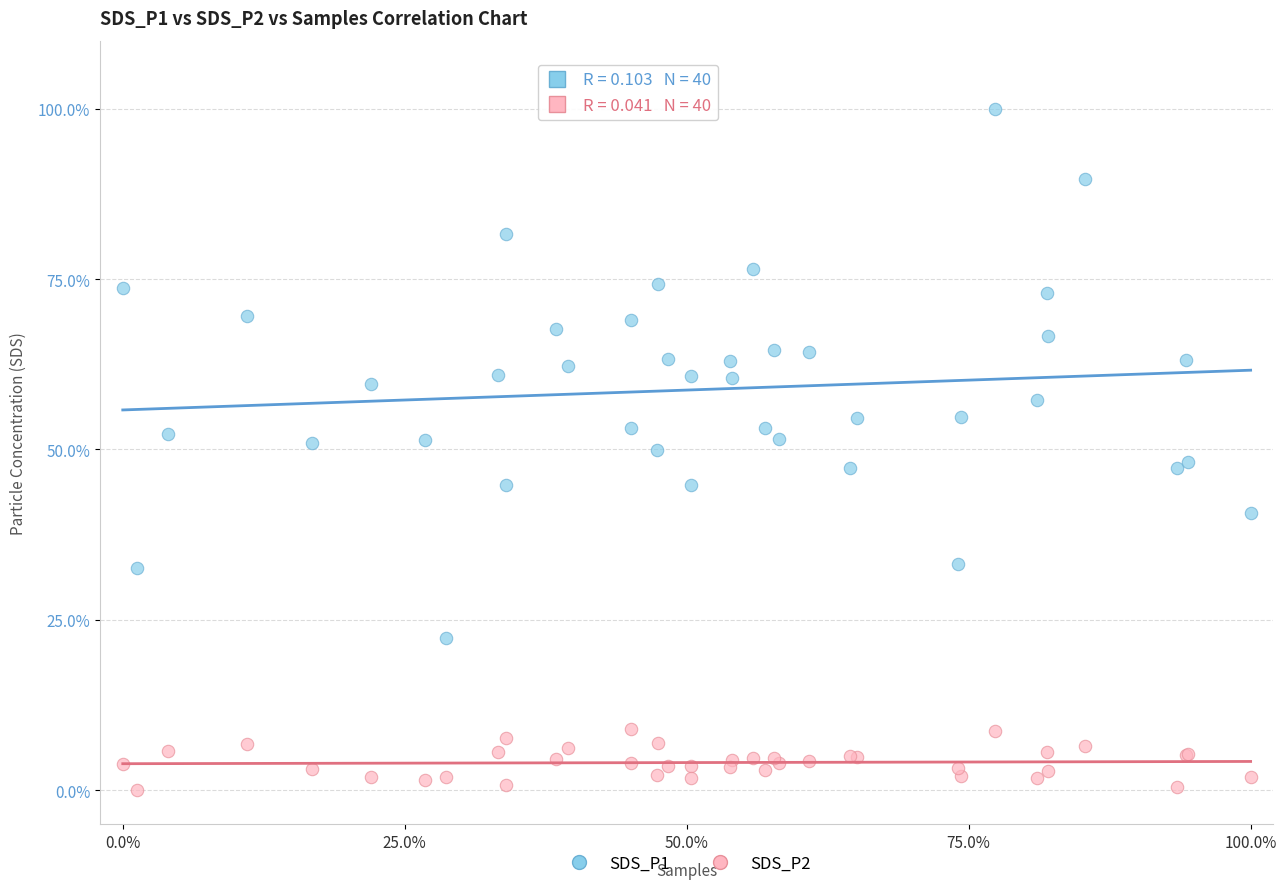

Which series has the widest spread of Y values?

SDS_P1